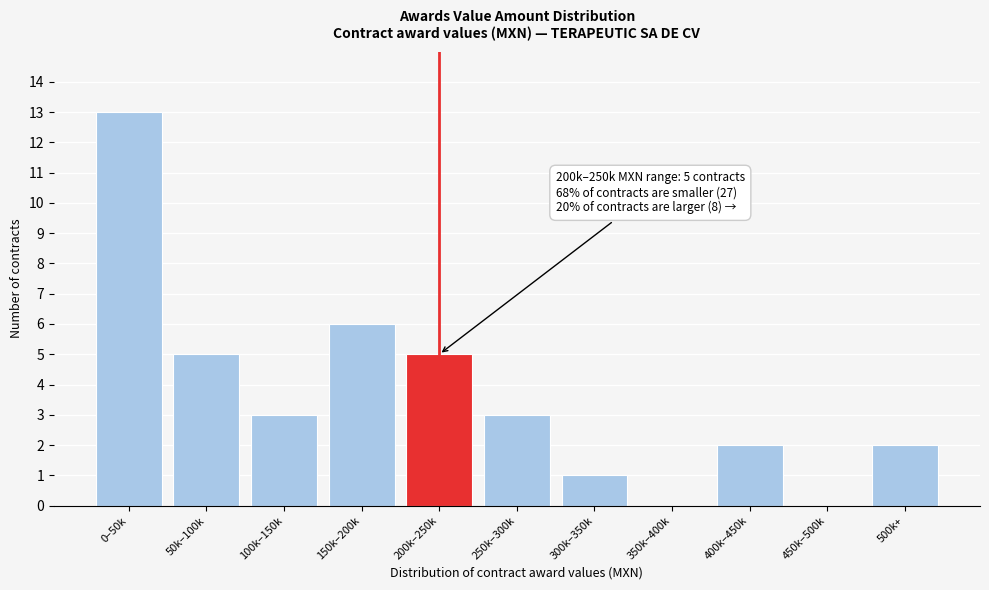

Reading left to right, list all the values displayed in this chart.

0–50k=13	50k–100k=5	100k–150k=3	150k–200k=6	200k–250k=5	250k–300k=3	300k–350k=1	350k–400k=0	400k–450k=2	450k–500k=0	500k+=2